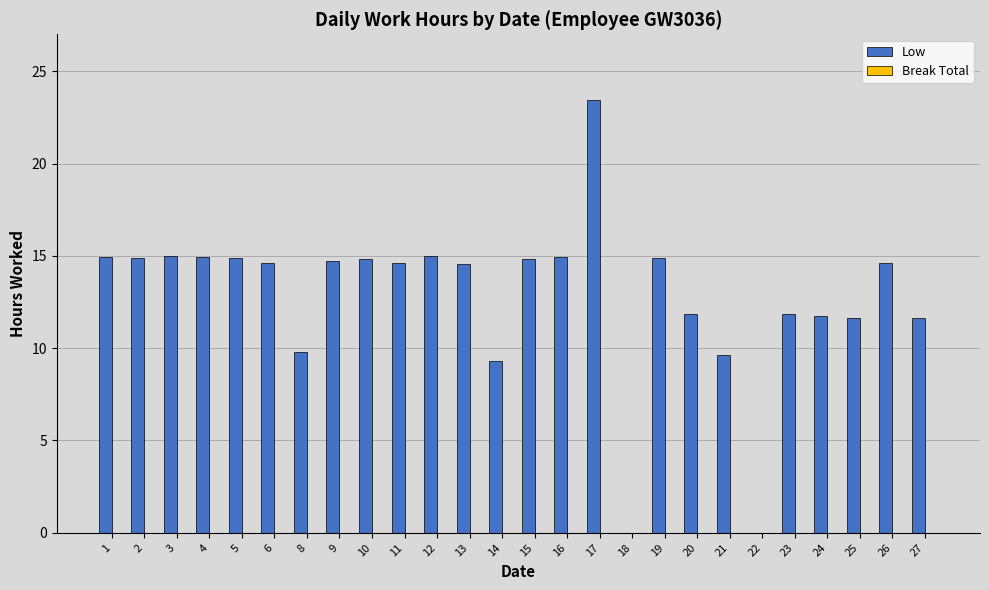

What is the maximum value shown in the chart?

23.4